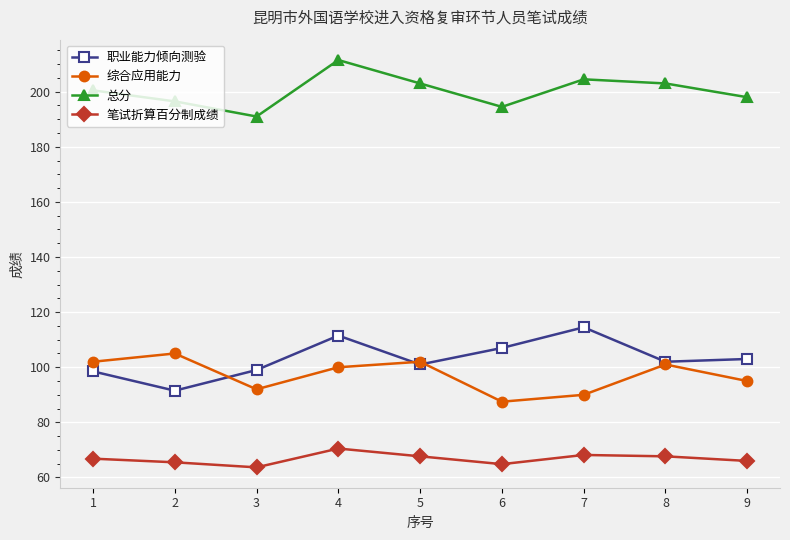

Between 6 and 8, which series saw the biggest shift?

综合应用能力